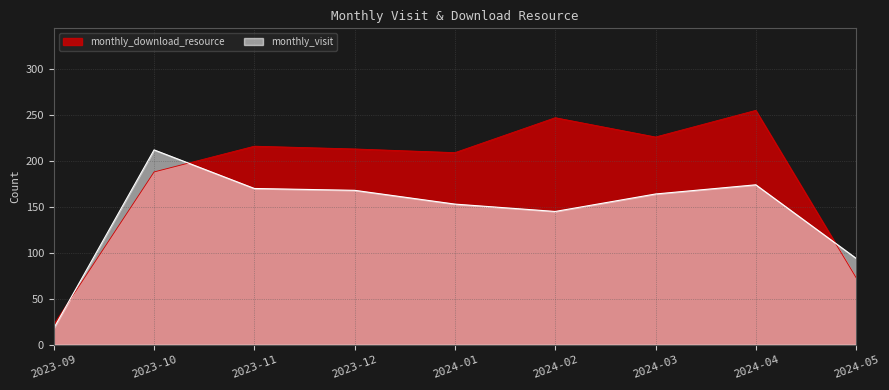

At which category is the sum across all series the highest?

2024-04